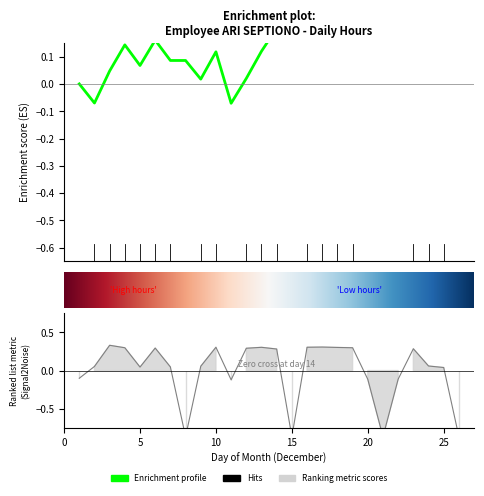

What is the change in value from 21 to 23?

+1.2